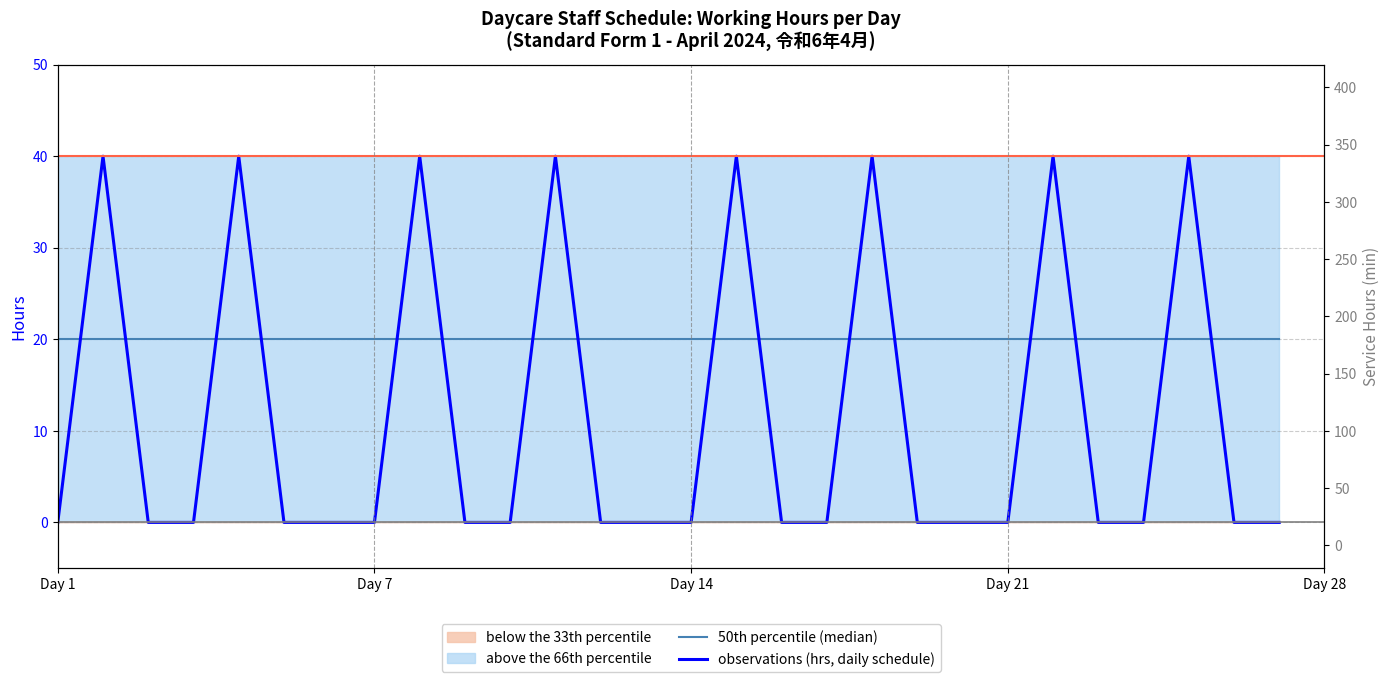

True or false: 50th percentile (median) has a value of 28 at 20.

False